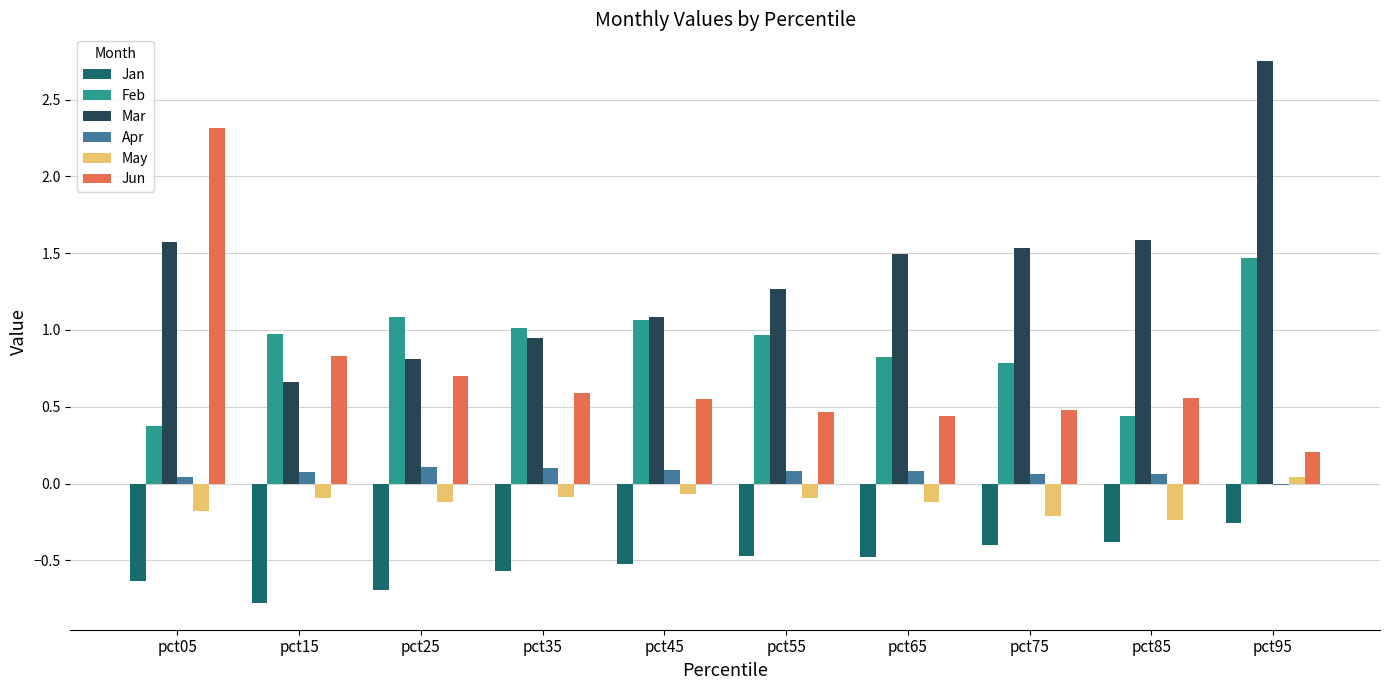

What is the sum of all May values?

-1.2